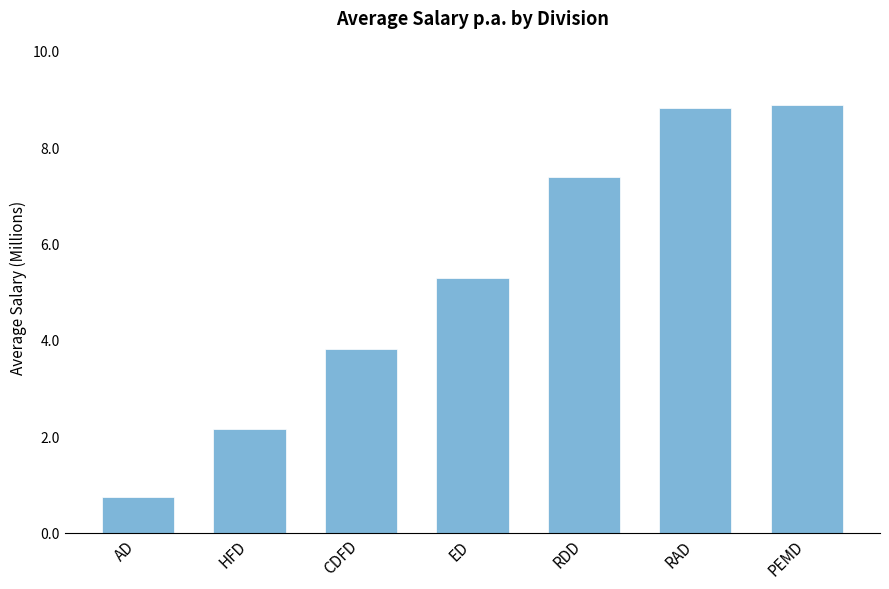

What is the value of the 5th bar from the left?

7.4